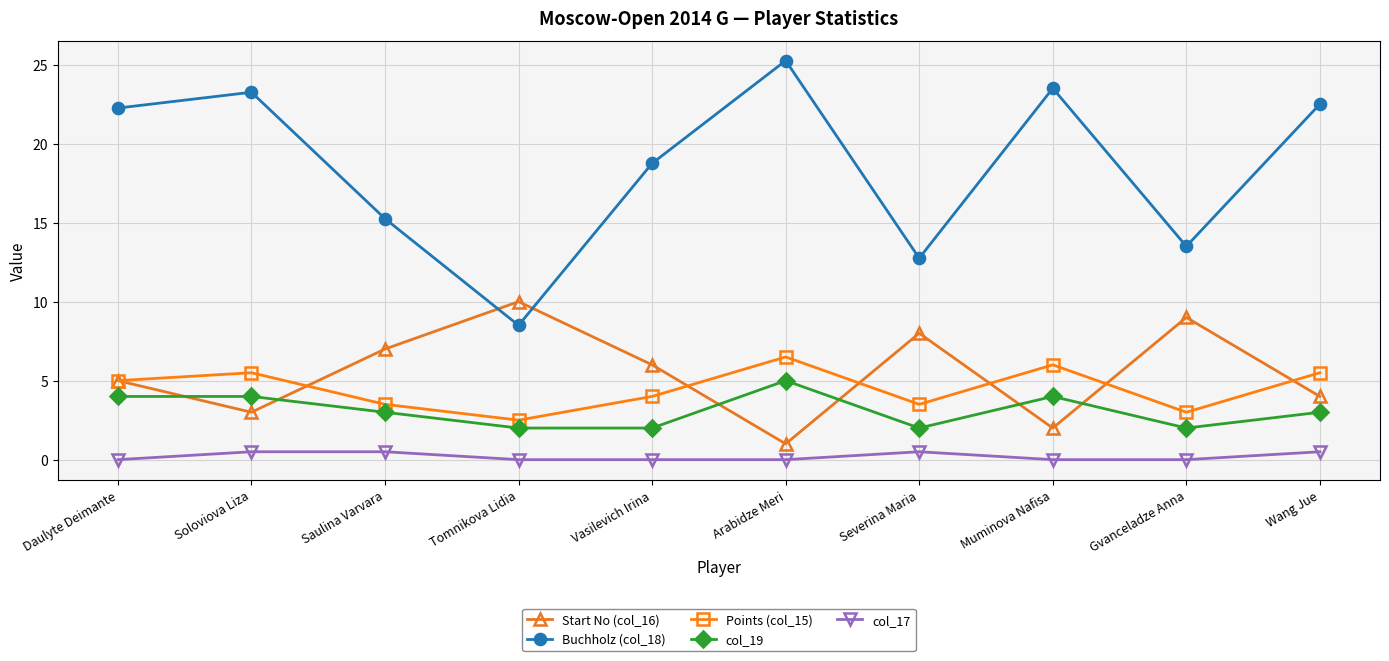

How many values in the Start No (col_16) series are below 6?

5